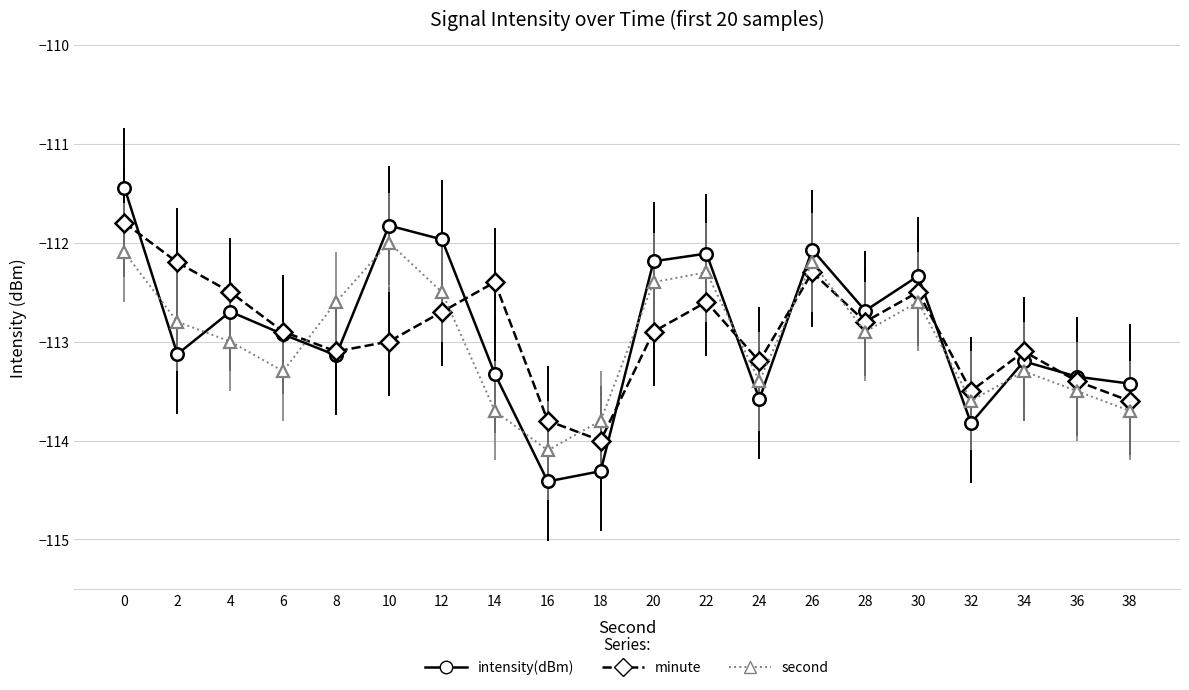

Does the chart display data point markers on the line(s)?

Yes